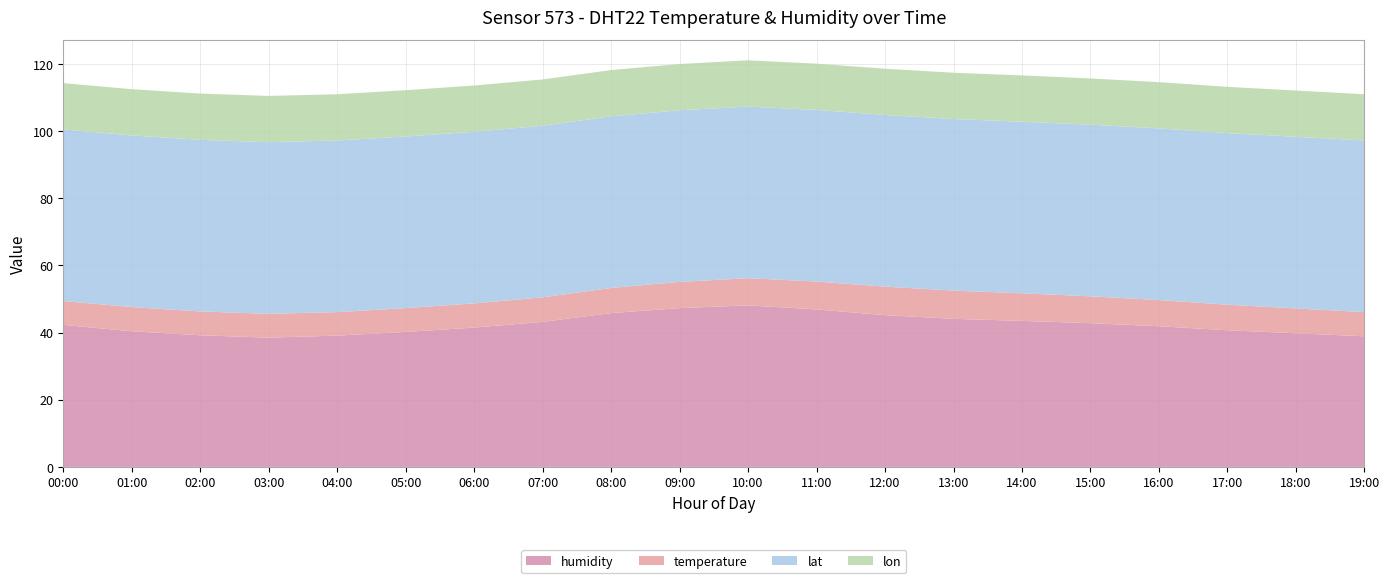

Reading left to right, what are all the values shown in this chart?

humidity: 00:00=42.3	01:00=40.4	02:00=39.2	03:00=38.5	04:00=39.1	05:00=40.2	06:00=41.5	07:00=43.2	08:00=45.8	09:00=47.3	10:00=48.1	11:00=46.9	12:00=45.2	13:00=44.1	14:00=43.5	15:00=42.8	16:00=41.9	17:00=40.7	18:00=39.8	19:00=38.9
temperature: 00:00=7.1	01:00=7.2	02:00=7.1	03:00=7.1	04:00=7.0	05:00=7.1	06:00=7.2	07:00=7.3	08:00=7.5	09:00=7.8	10:00=8.1	11:00=8.3	12:00=8.5	13:00=8.4	14:00=8.2	15:00=8.0	16:00=7.8	17:00=7.6	18:00=7.4	19:00=7.2
lat: 00:00=51.1	01:00=51.1	02:00=51.1	03:00=51.1	04:00=51.1	05:00=51.1	06:00=51.1	07:00=51.1	08:00=51.1	09:00=51.1	10:00=51.1	11:00=51.1	12:00=51.1	13:00=51.1	14:00=51.1	15:00=51.1	16:00=51.1	17:00=51.1	18:00=51.1	19:00=51.1
lon: 00:00=13.8	01:00=13.8	02:00=13.8	03:00=13.8	04:00=13.8	05:00=13.8	06:00=13.8	07:00=13.8	08:00=13.8	09:00=13.8	10:00=13.8	11:00=13.8	12:00=13.8	13:00=13.8	14:00=13.8	15:00=13.8	16:00=13.8	17:00=13.8	18:00=13.8	19:00=13.8